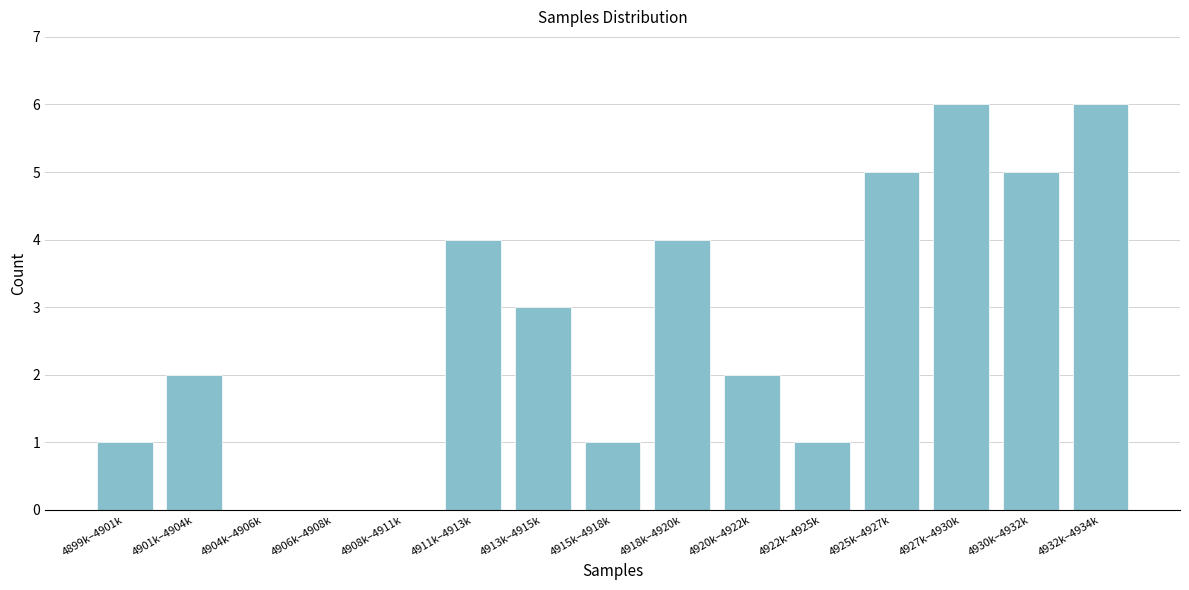

Reading right to left, transcribe all the data shown in this chart.

4932k–4934k=6	4930k–4932k=5	4927k–4930k=6	4925k–4927k=5	4922k–4925k=1	4920k–4922k=2	4918k–4920k=4	4915k–4918k=1	4913k–4915k=3	4911k–4913k=4	4908k–4911k=0	4906k–4908k=0	4904k–4906k=0	4901k–4904k=2	4899k–4901k=1